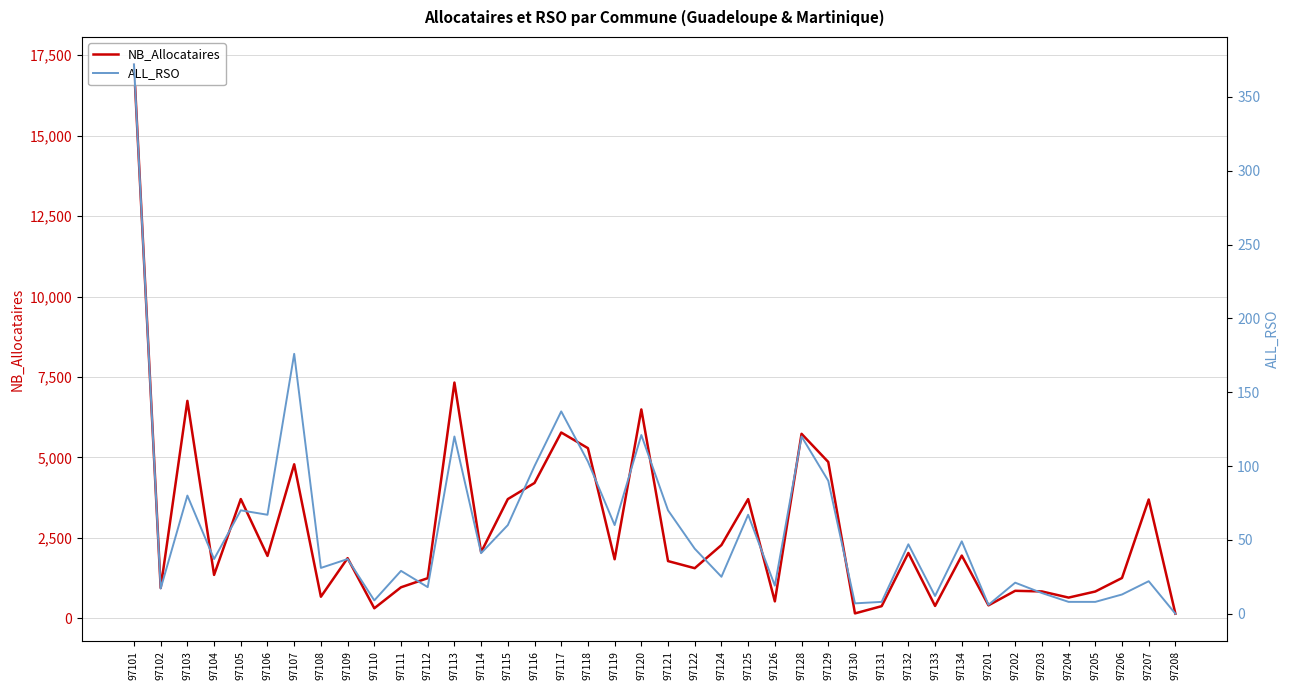

True or false: NB_Allocataires and ALL_RSO cross at least once.

False